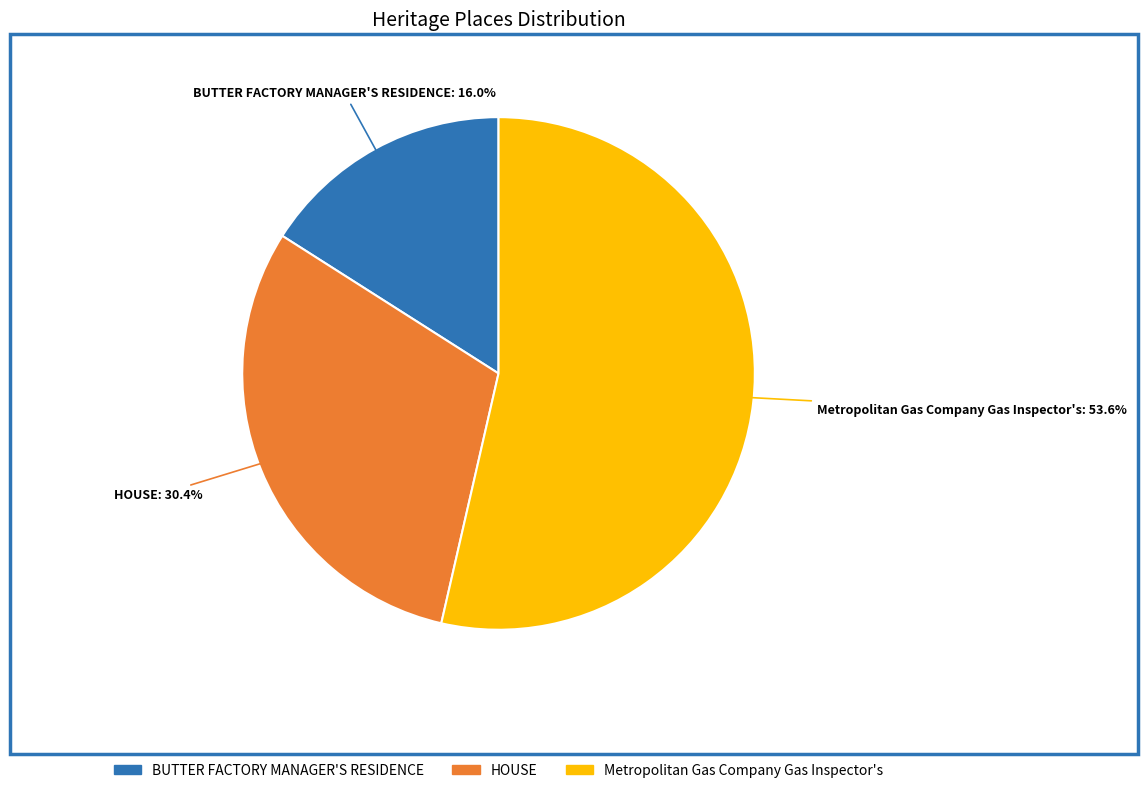

Does Metropolitan Gas Company Gas Inspector's represent more than half of the total?

Yes